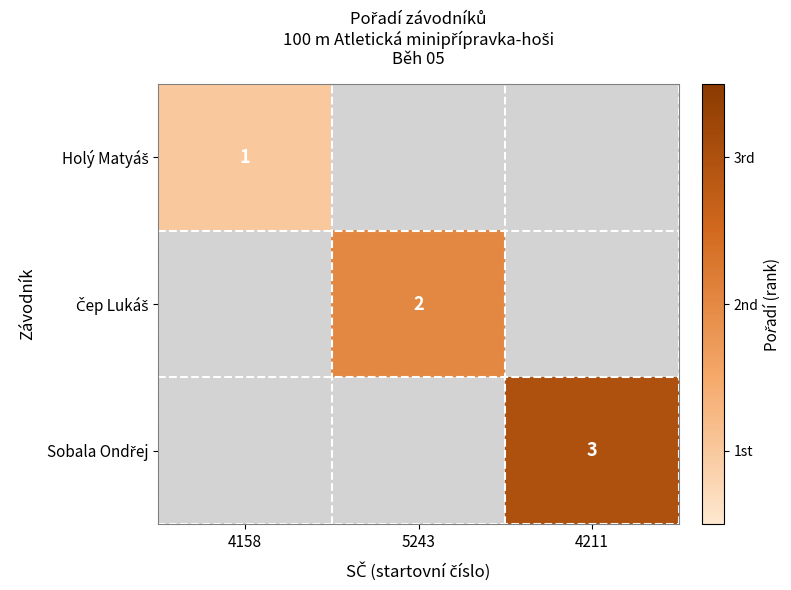

How many data points does each series have?

3